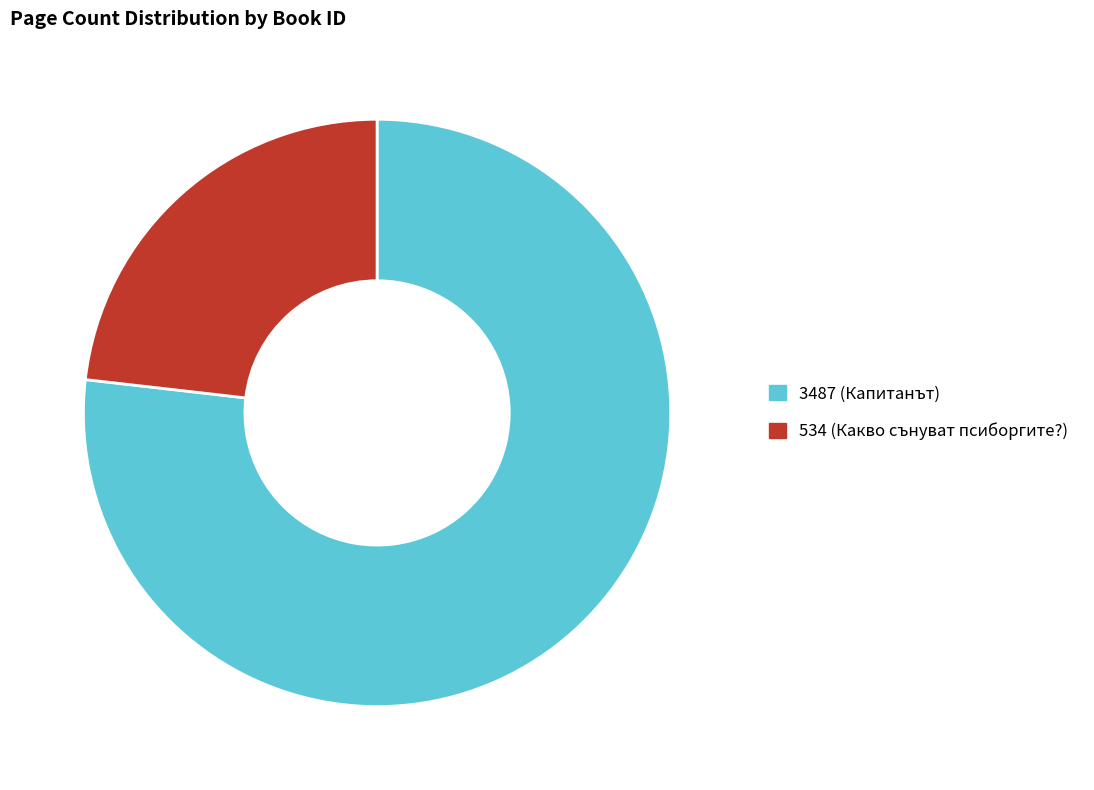

Is it true that 534 is 23% of the pie?

True